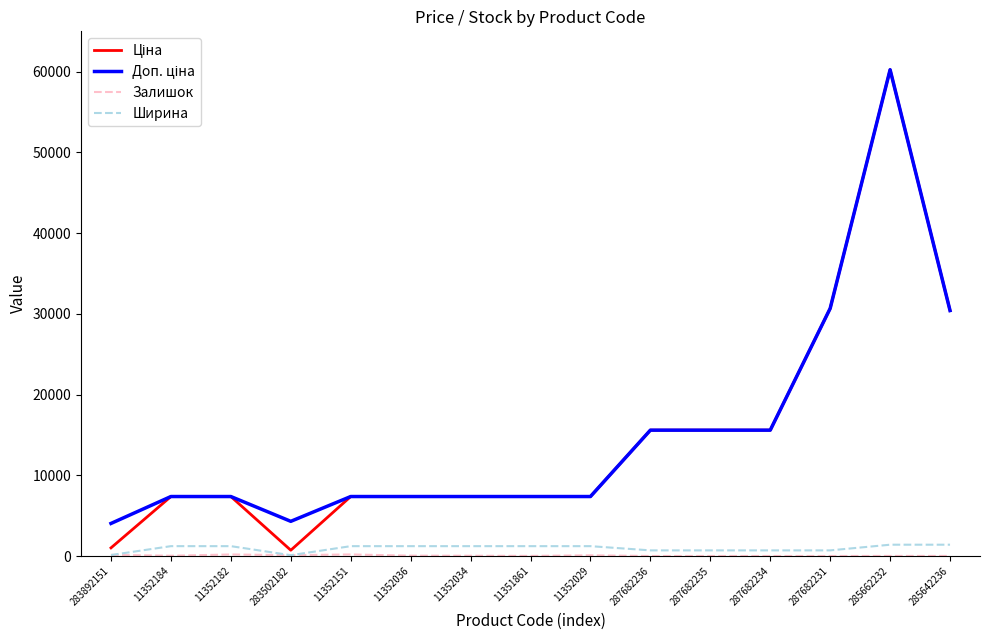

At which category is the sum across all series the highest?

285662232